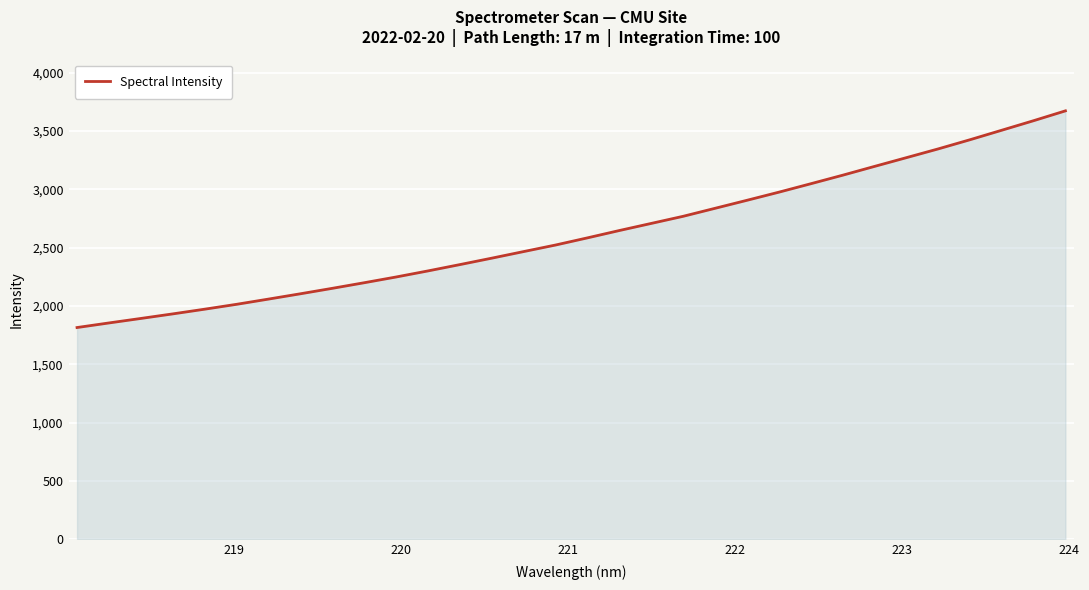

What is the greatest value displayed?

3673.9